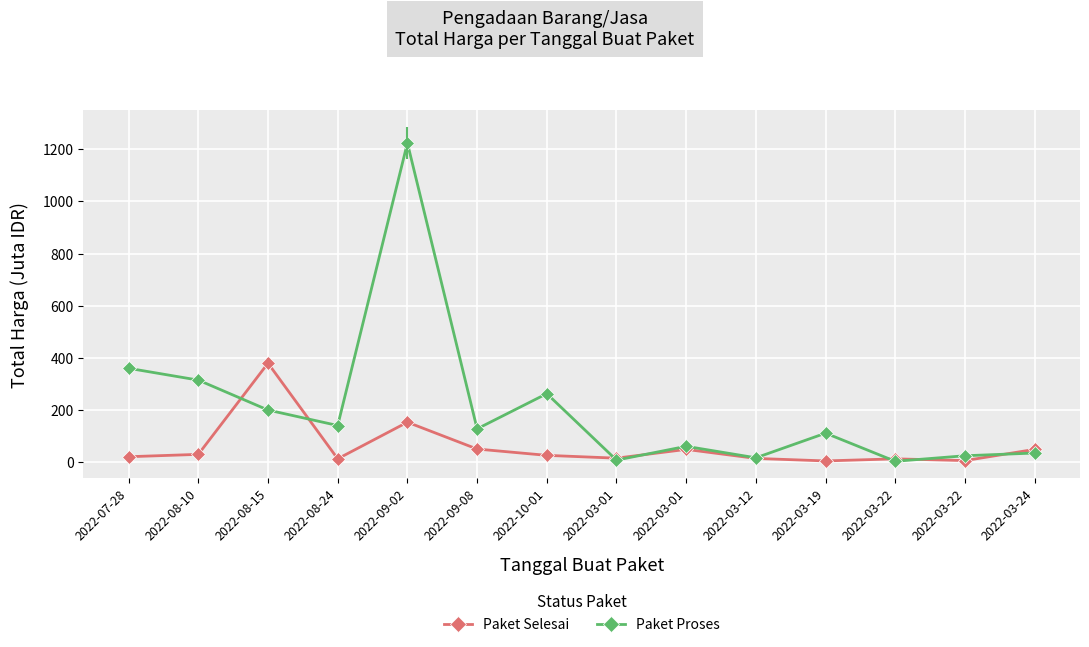

True or false: Paket Proses and Paket Selesai intersect in this chart.

True